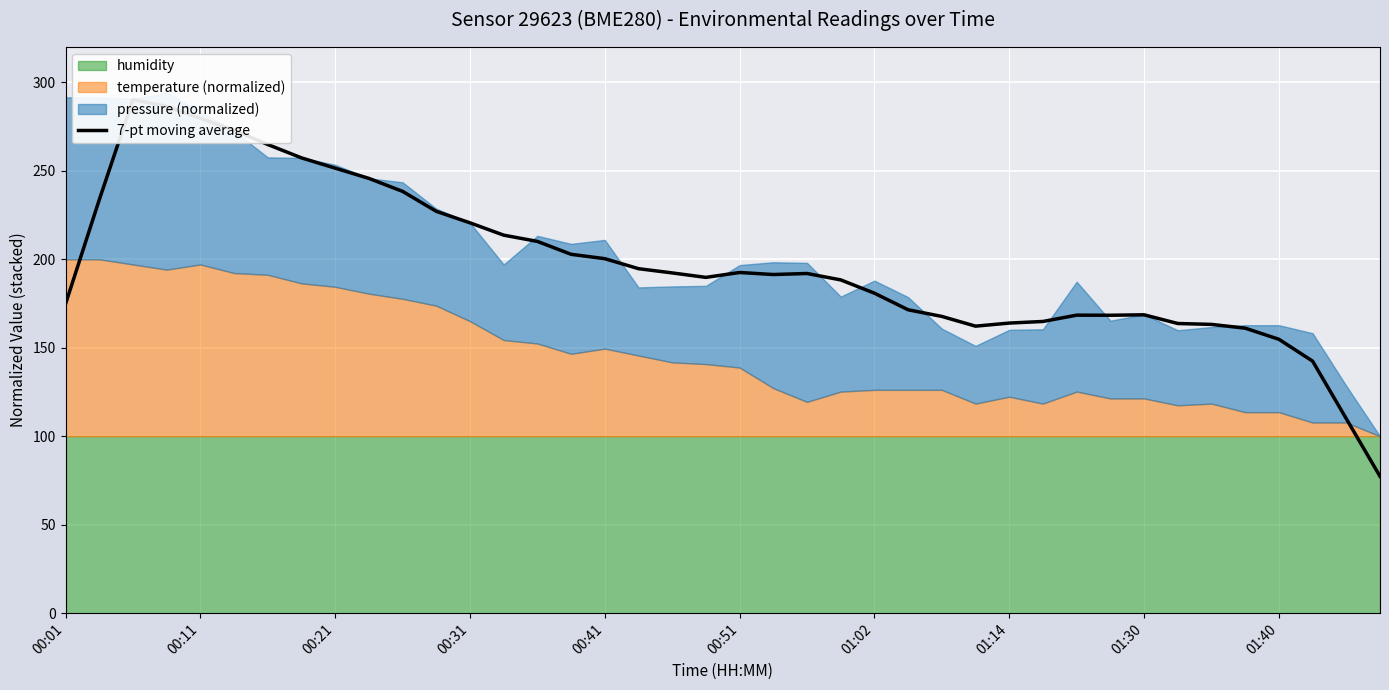

Reading left to right, list all the values displayed in this chart.

174.7	233.6	290.3	286.5	279.7	273.0	264.9	257.3	251.5	245.7	238.4	227.1	220.6	213.7	210.1	202.8	200.4	194.7	192.3	189.8	192.5	191.4	192.0	188.4	180.9	171.5	167.7	162.2	164.0	164.9	168.4	168.4	168.6	163.7	163.2	161.1	154.8	142.5	109.9	77.3